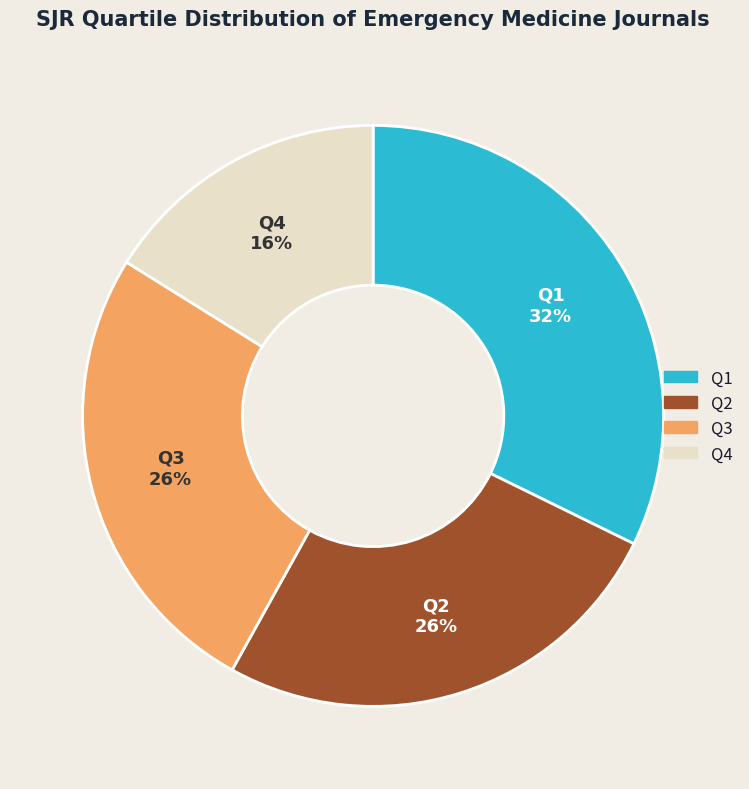

To the nearest percent, what is the average slice percentage?

25%